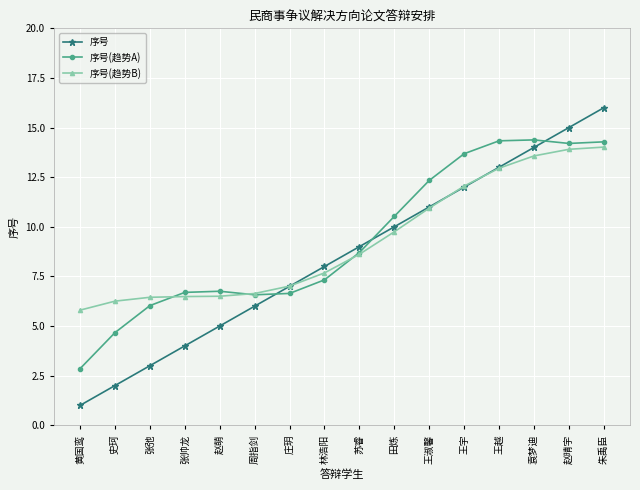

At which category does the chart reach its minimum across all series?

黄国鸾